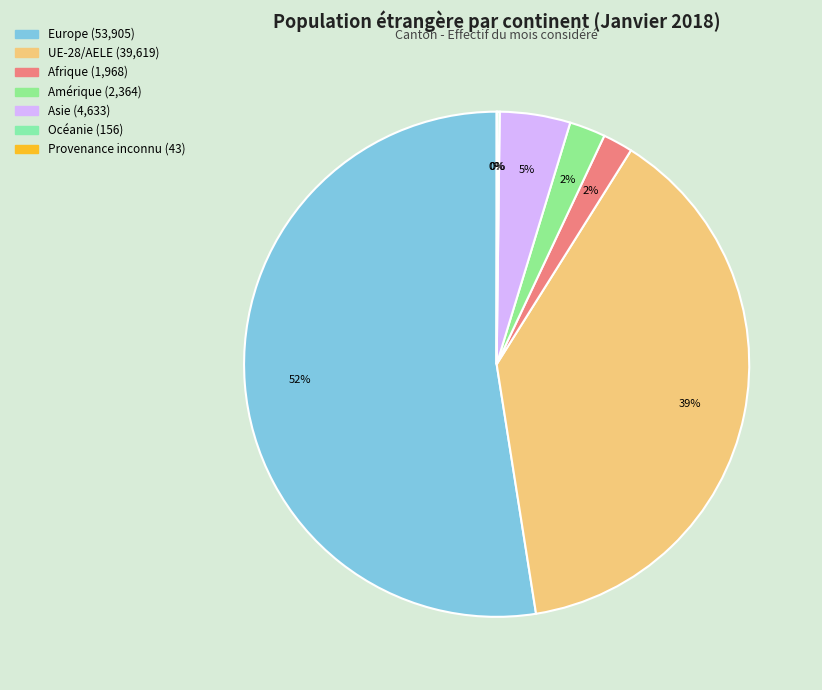

How many segments does this pie chart have?

7